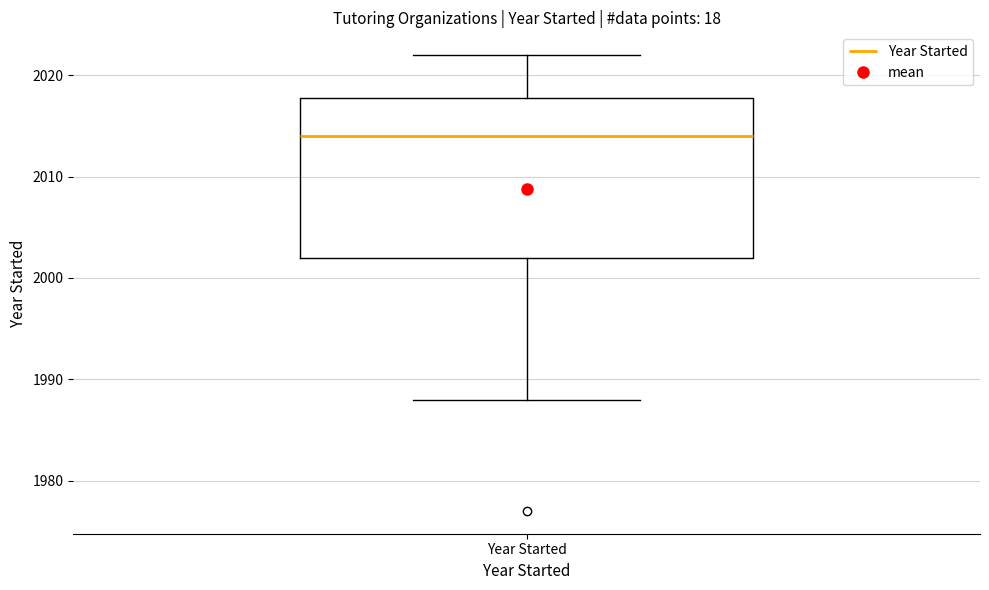

Transcribe this box plot: give where the median line is, the range the box spans, and where the two whiskers end, as read against the y-axis. The values are not printed on the chart, so give them approximately, as read against the axis.

median 2014, box 2002 to 2018, whiskers 1988 to 2022